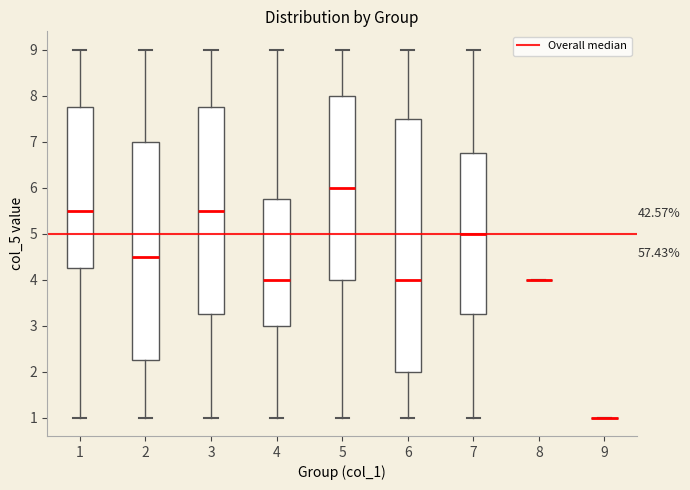

Comparing the boxes themselves (not the whiskers), which one is the tallest?

6